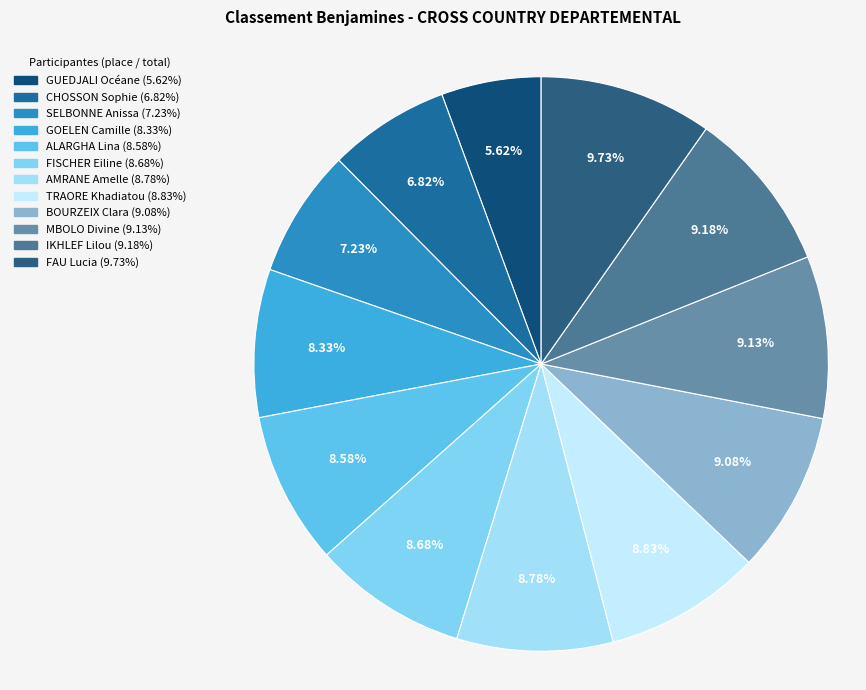

Which has a higher value, CHOSSON Sophie or FAU Lucia?

FAU Lucia